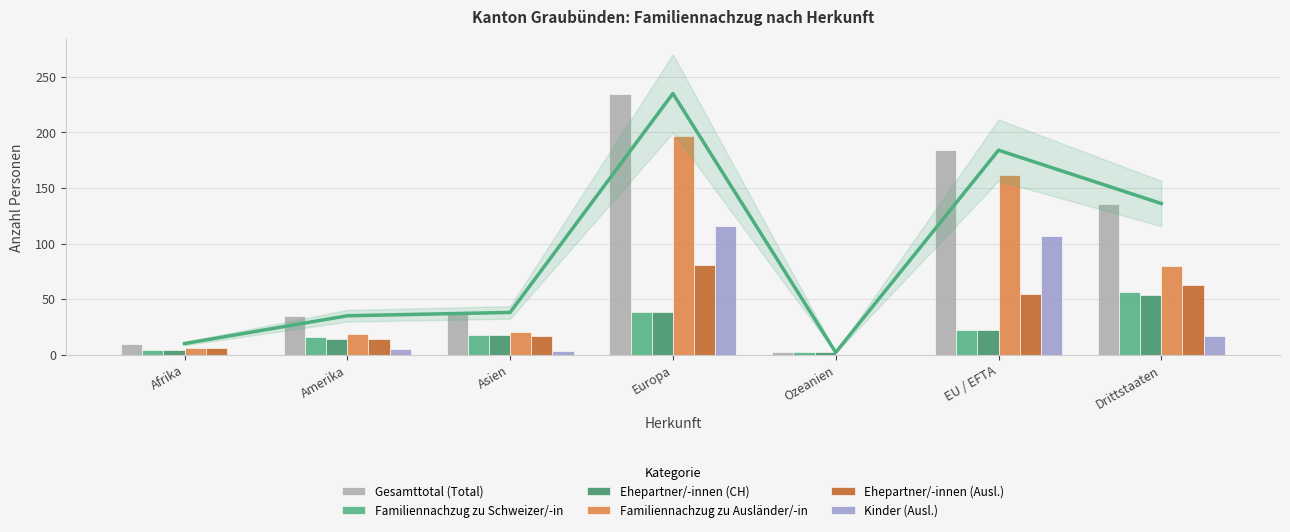

What is the sum of the Familiennachzug zu Ausländer/-in values at EU / EFTA and Amerika?

181